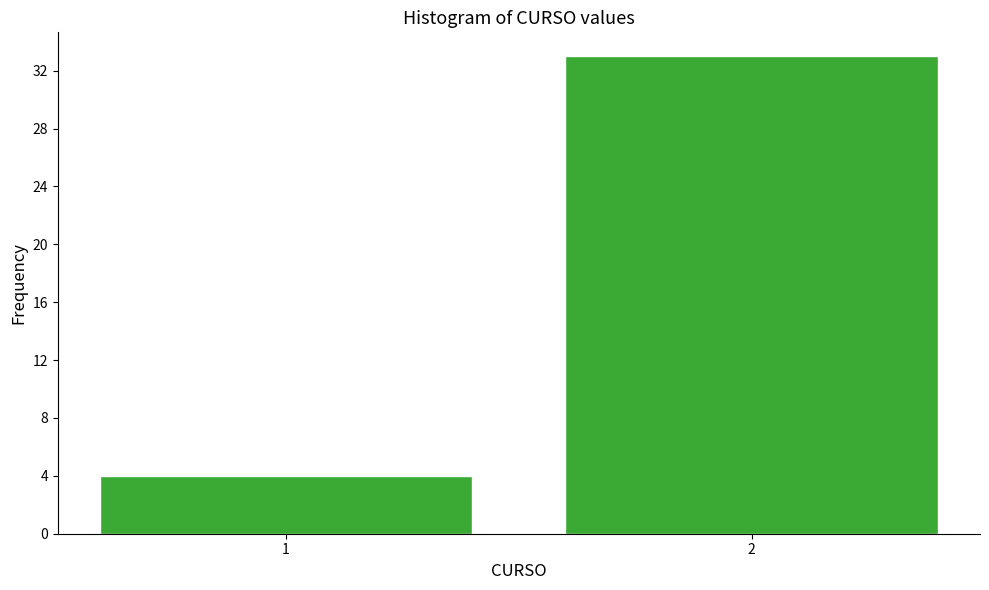

Reading right to left, transcribe all the data shown in this chart.

33	4